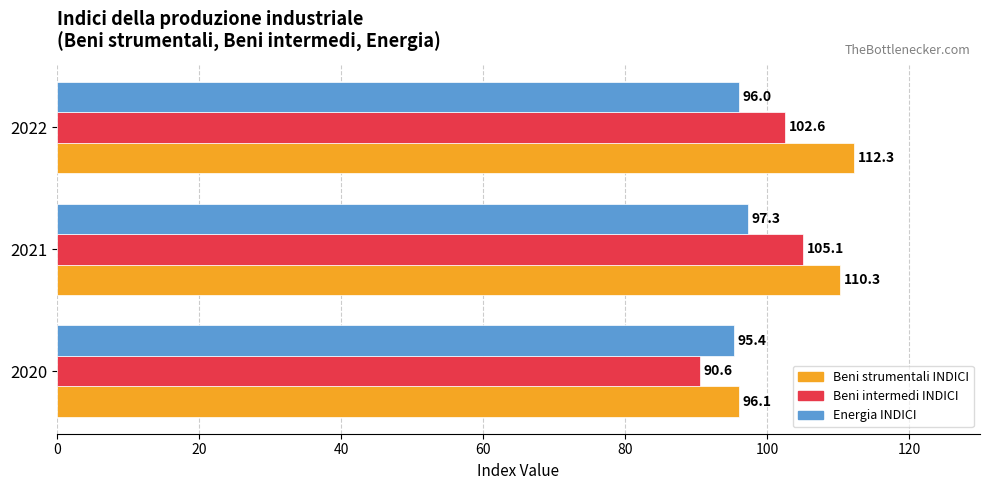

Read the Beni intermedi INDICI value at 2022.

102.6